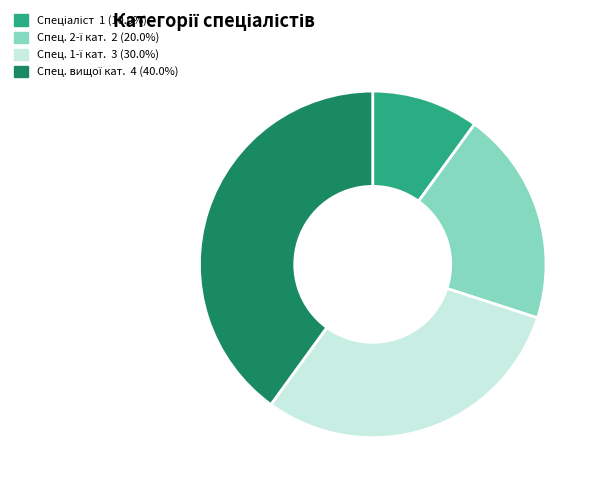

Does any single category account for the majority?

No